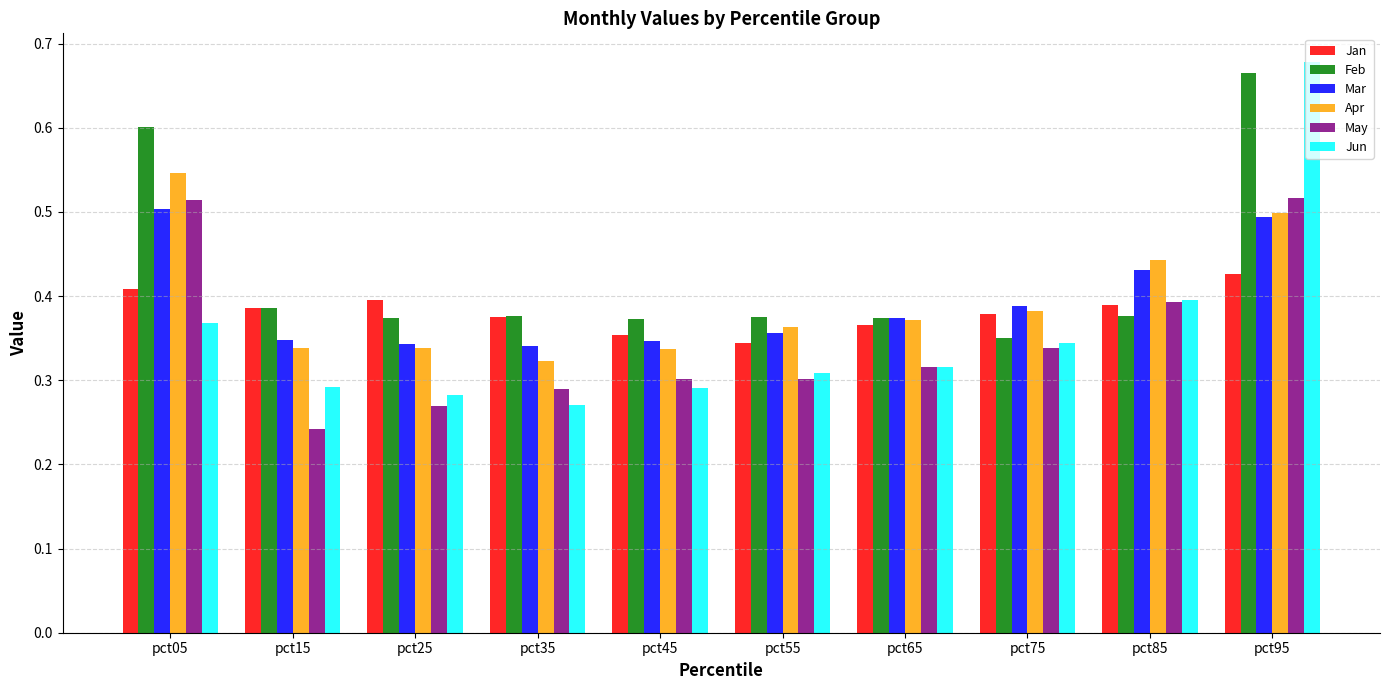

Count the May values in the range 0 to 1.

10